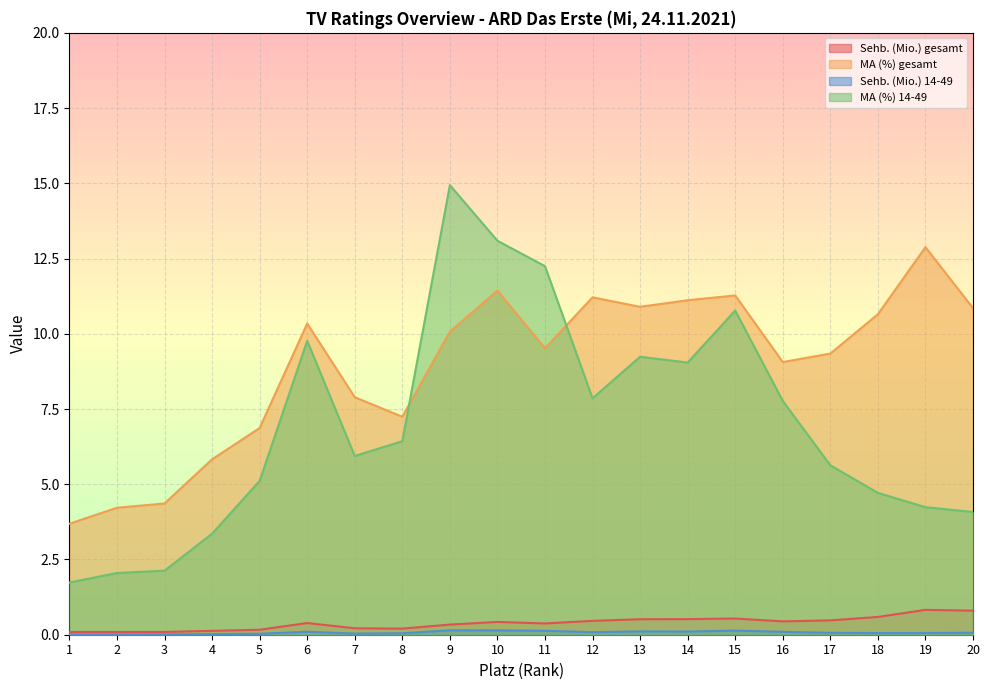

How many lines are shown in the chart?

4